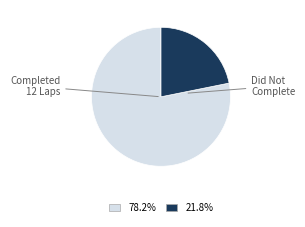

Is there a majority slice in this chart?

Yes